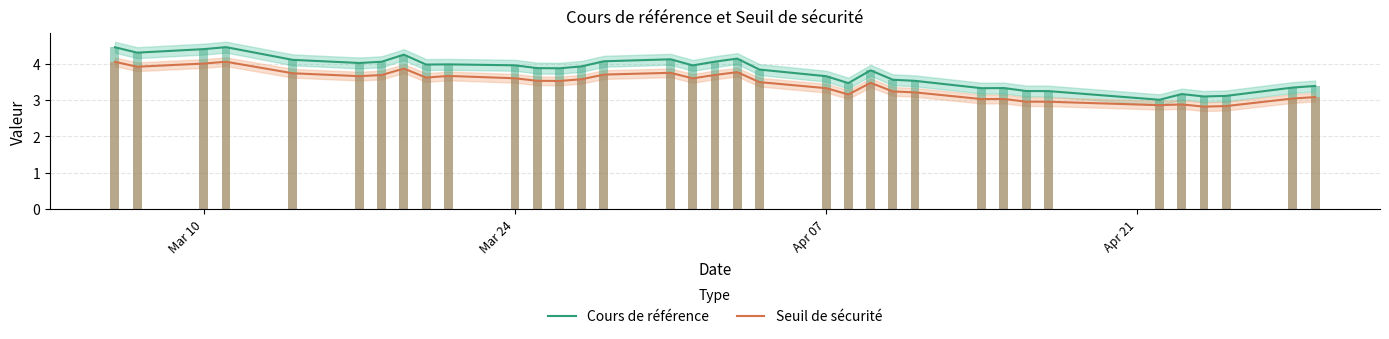

How many bars are there in each group?

2